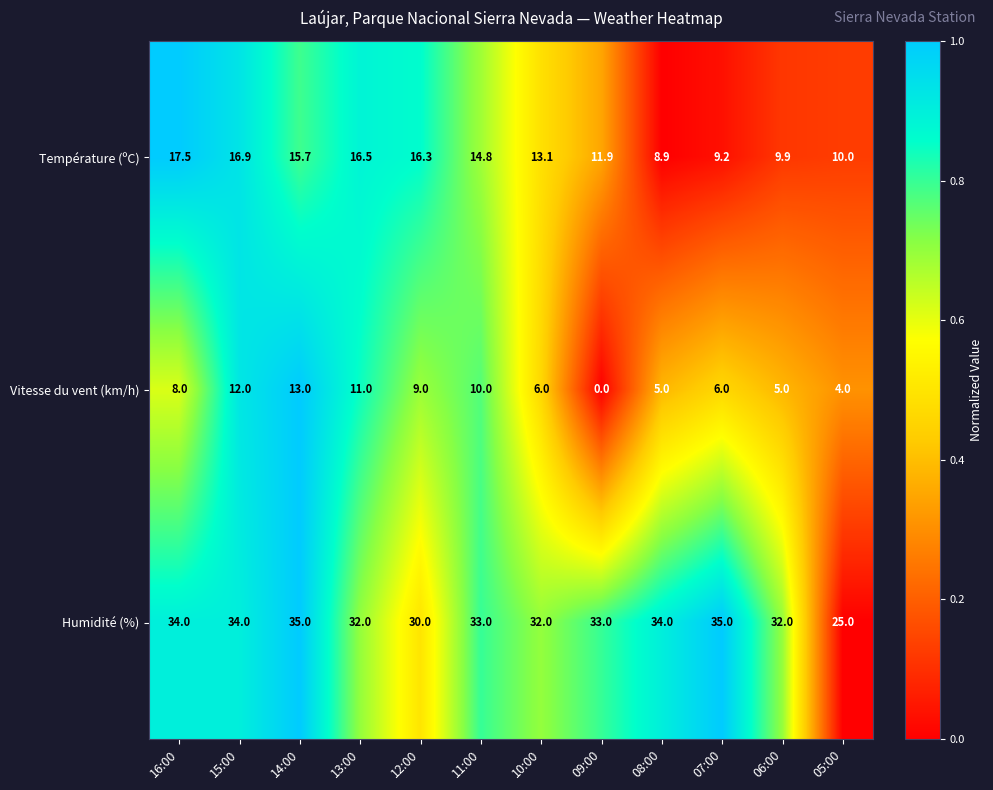

List the series in order of their overall mean, highest first.

Humidité (%), Température (ºC), Vitesse du vent (km/h)